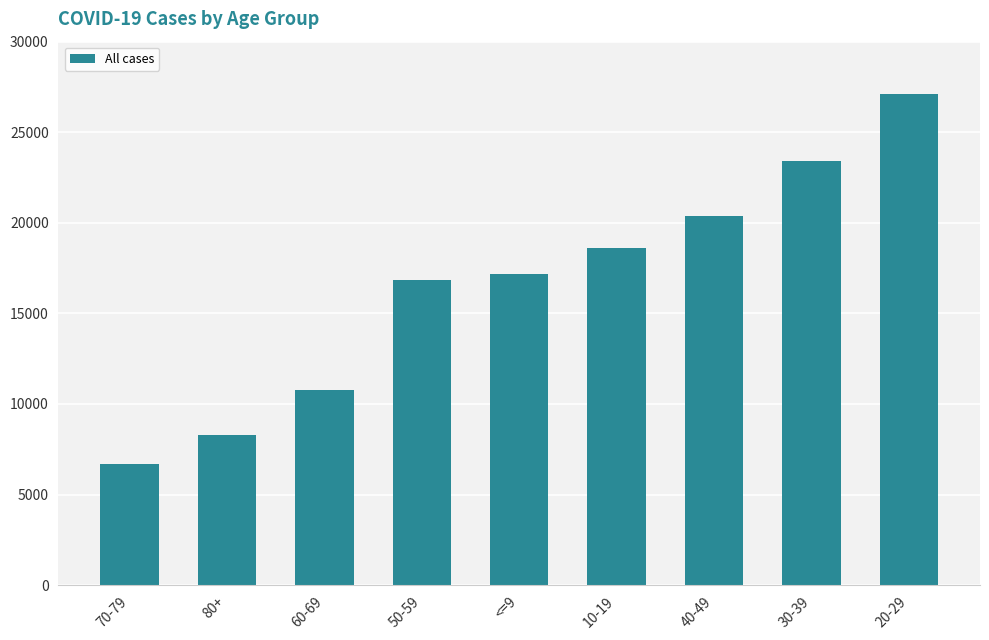

True or false: the data shows 18618 at 10-19.

True